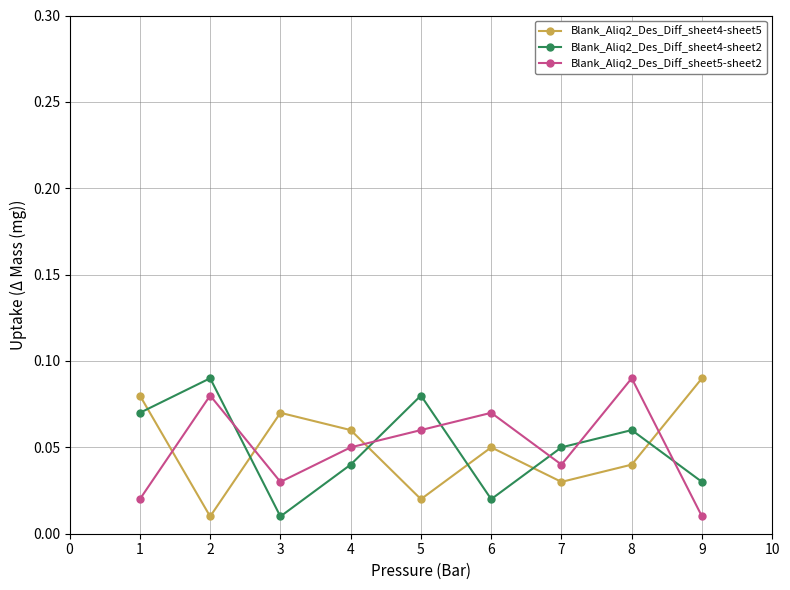

Which series changed the most between 1 and 3?

Blank_Aliq2_Des_Diff_sheet4-sheet2